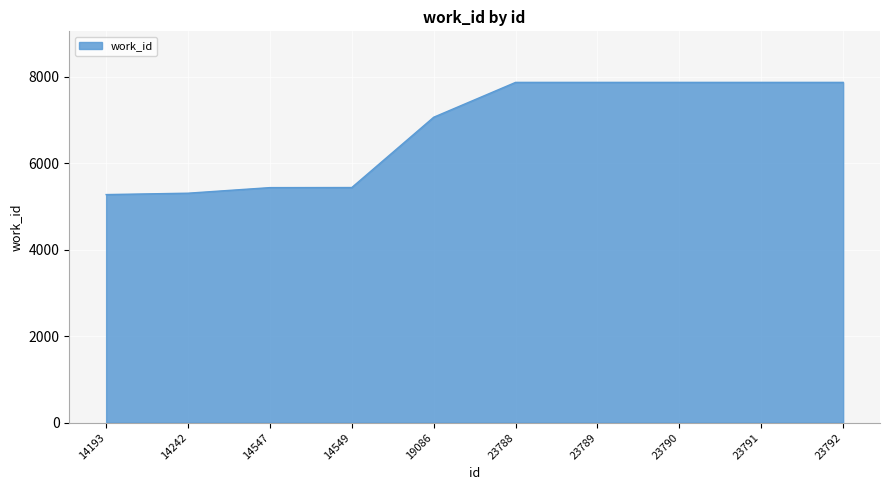

How many lines are shown in the chart?

1